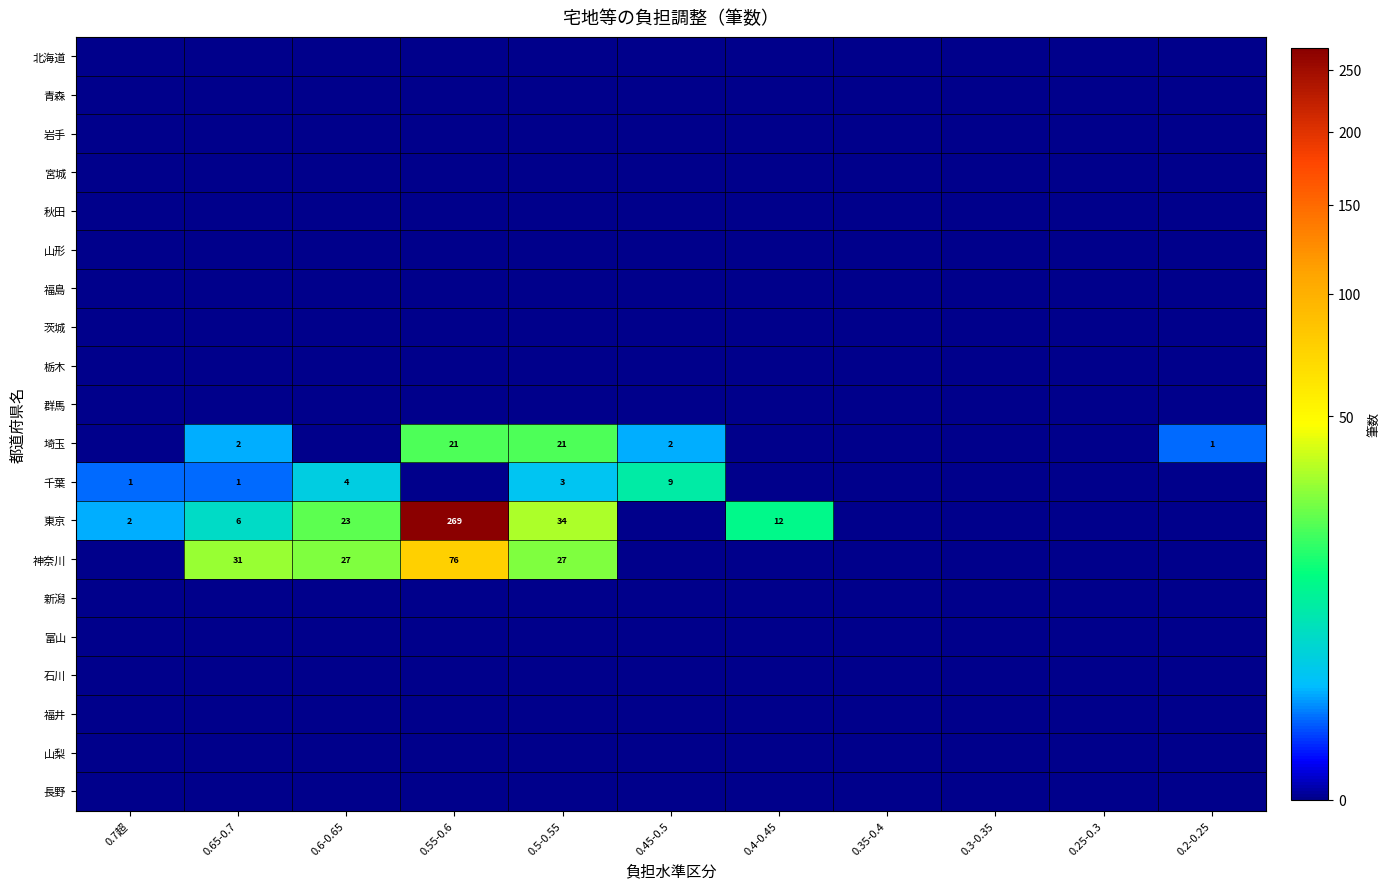

The 東京 series shows 34 at 0.5-0.55. True or false?

True